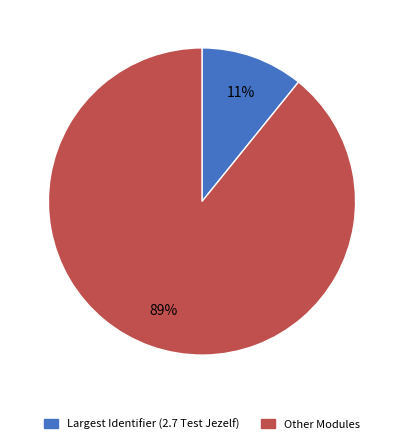

Does any single category account for the majority?

Yes